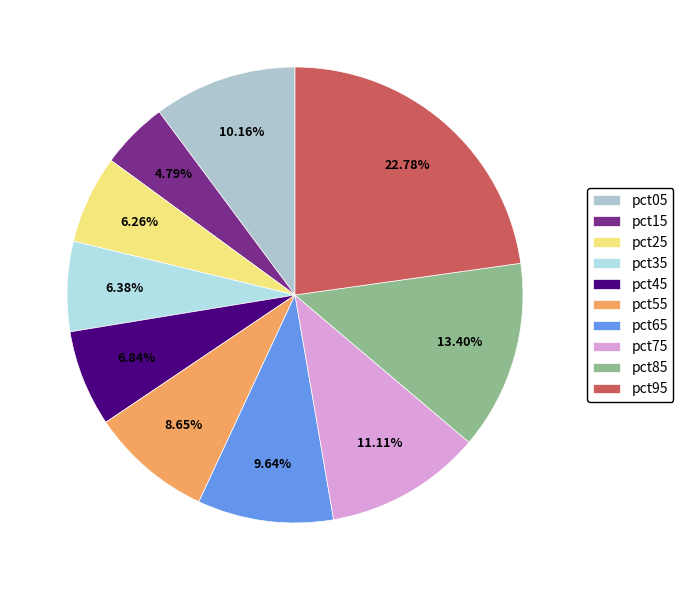

To the nearest percent, what portion does pct55 represent?

9%